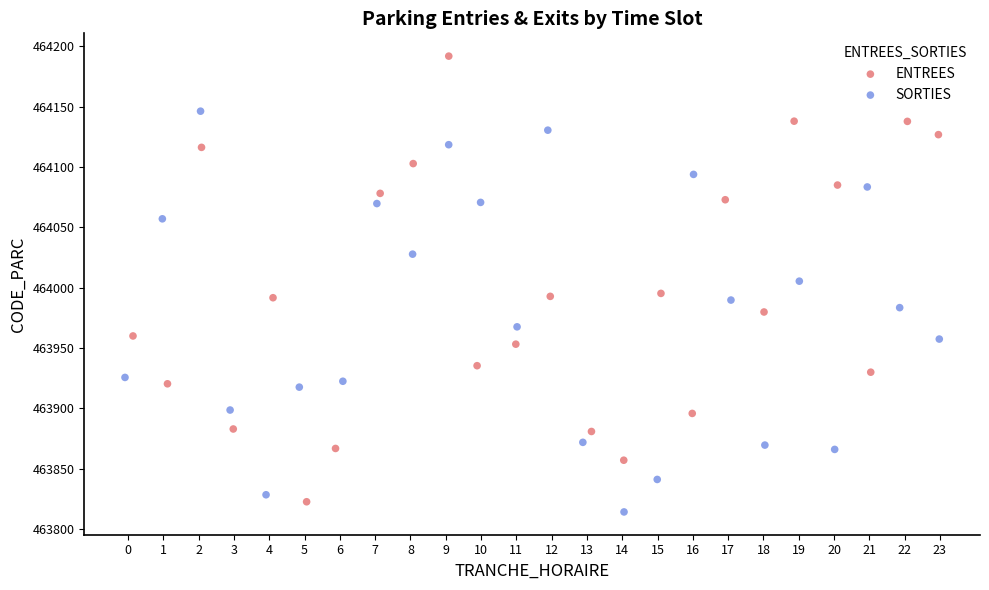

Which series reaches the minimum Y coordinate?

SORTIES